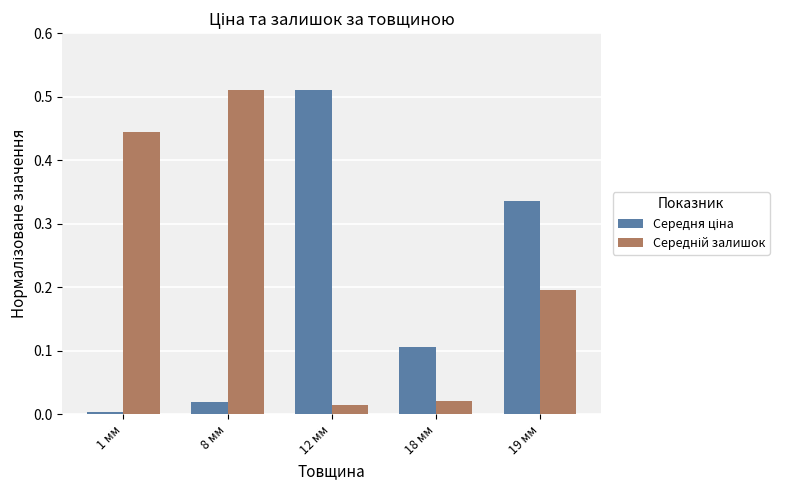

How many bars are there in each group?

2